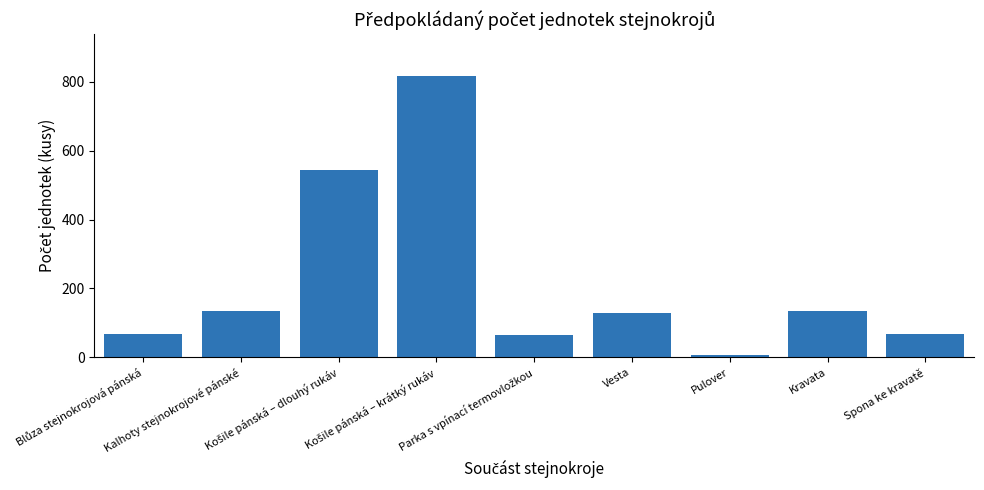

What is the difference between the maximum and minimum values?

808